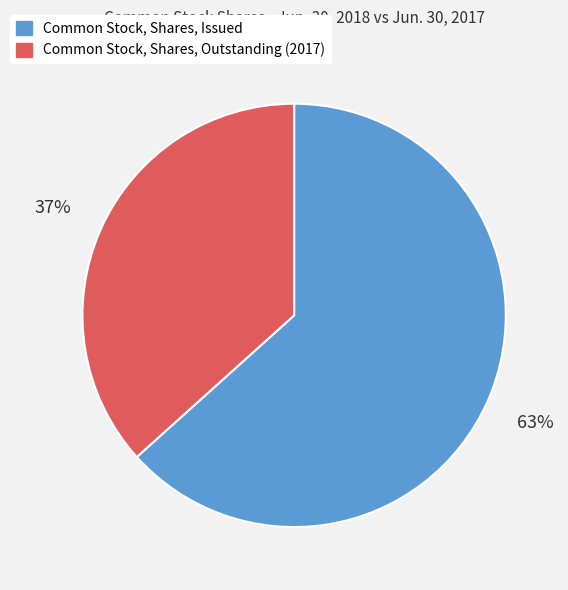

Which category has the biggest portion of the pie?

Common Stock, Shares, Issued